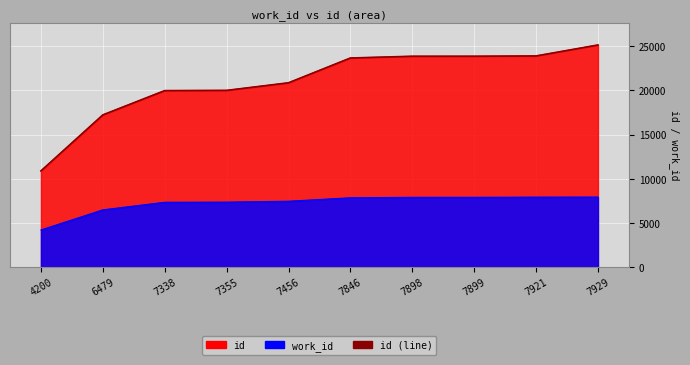

How many data points are less than 23679?

5